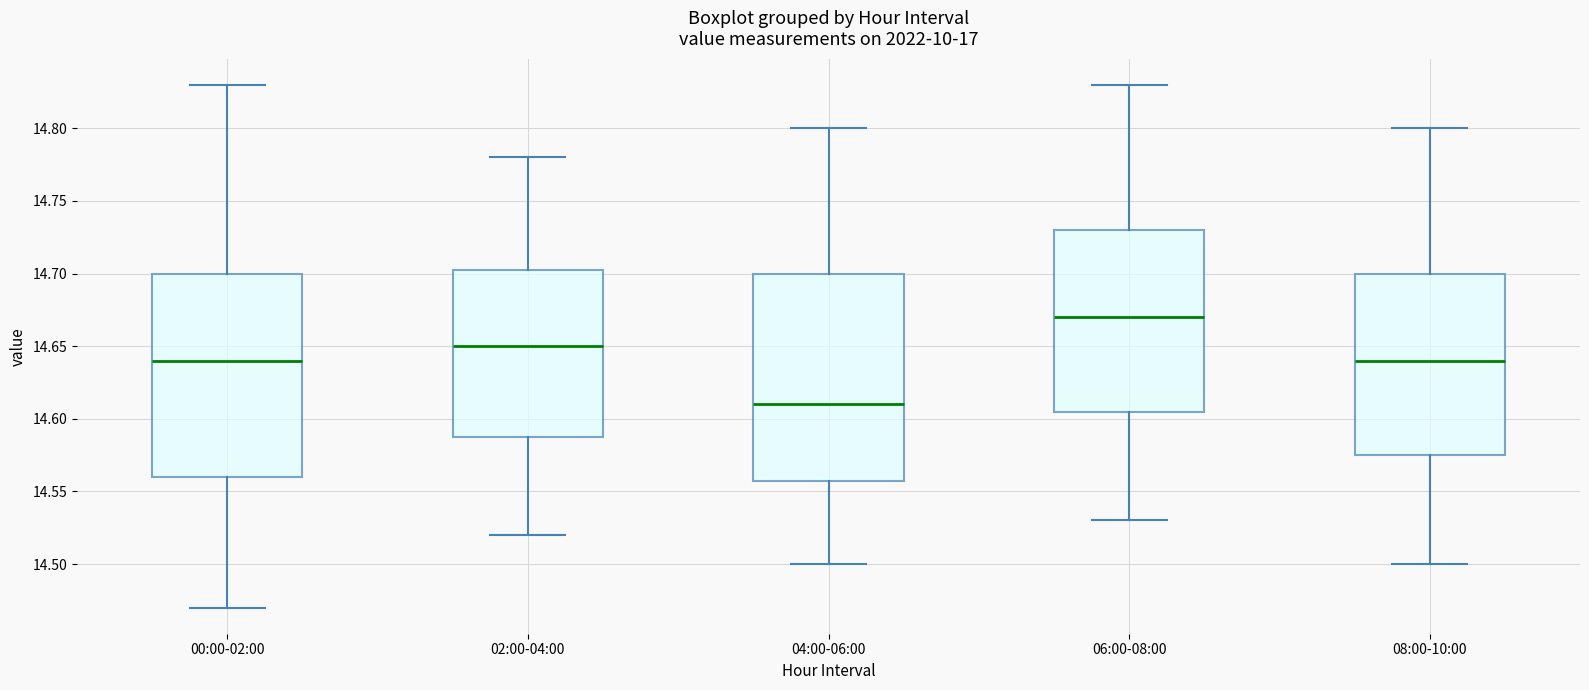

Reading left to right, transcribe this box plot: for each box, give where its median line is, the range the box spans, and where its two whiskers end, as read against the y-axis. The values are not printed on the chart, so give them approximately, as read against the axis.

00:00-02:00: median 14.640, box 14.560 to 14.700, whiskers 14.470 to 14.830
02:00-04:00: median 14.650, box 14.590 to 14.705, whiskers 14.520 to 14.780
04:00-06:00: median 14.610, box 14.560 to 14.700, whiskers 14.500 to 14.800
06:00-08:00: median 14.670, box 14.605 to 14.730, whiskers 14.530 to 14.830
08:00-10:00: median 14.640, box 14.575 to 14.700, whiskers 14.500 to 14.800